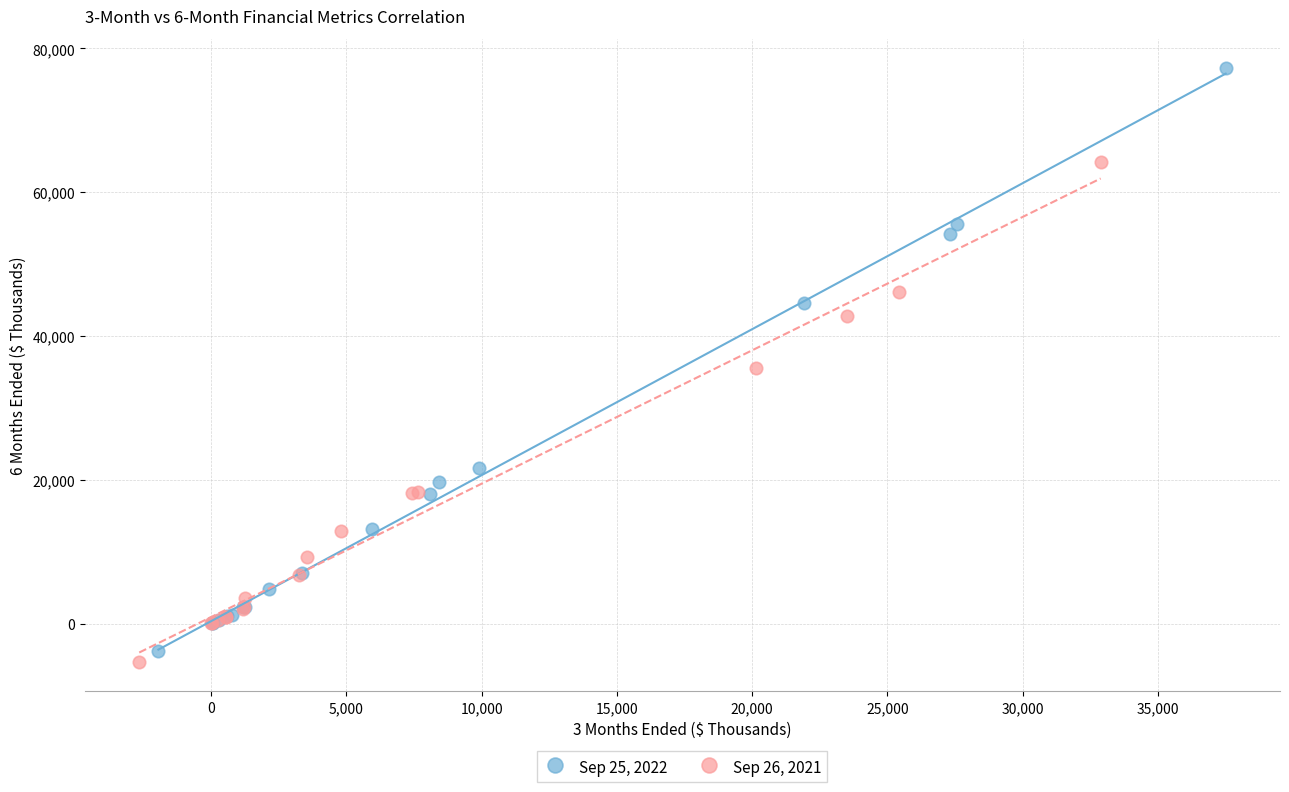

What are all the series names shown in the legend?

Sep 25, 2022, Sep 26, 2021